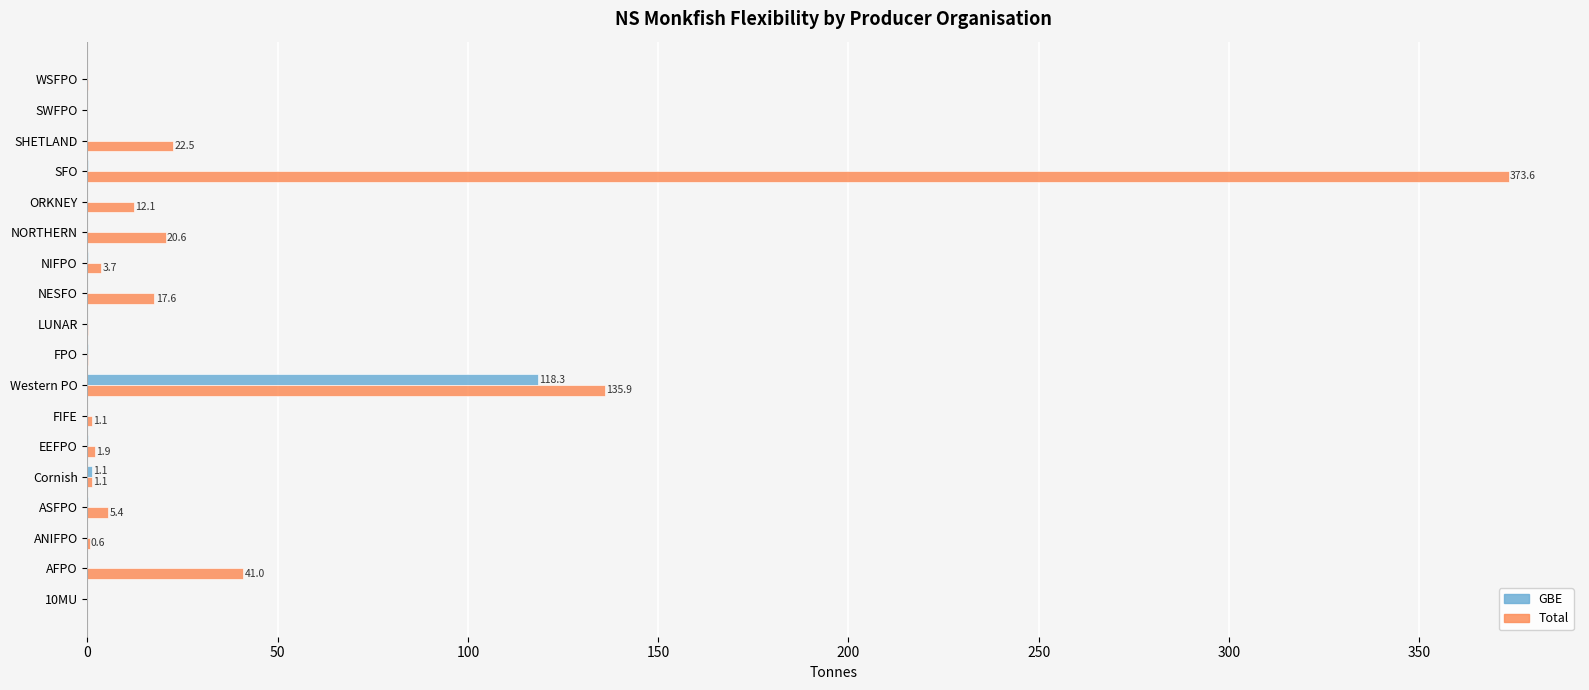

What is the greatest value displayed?

373.6